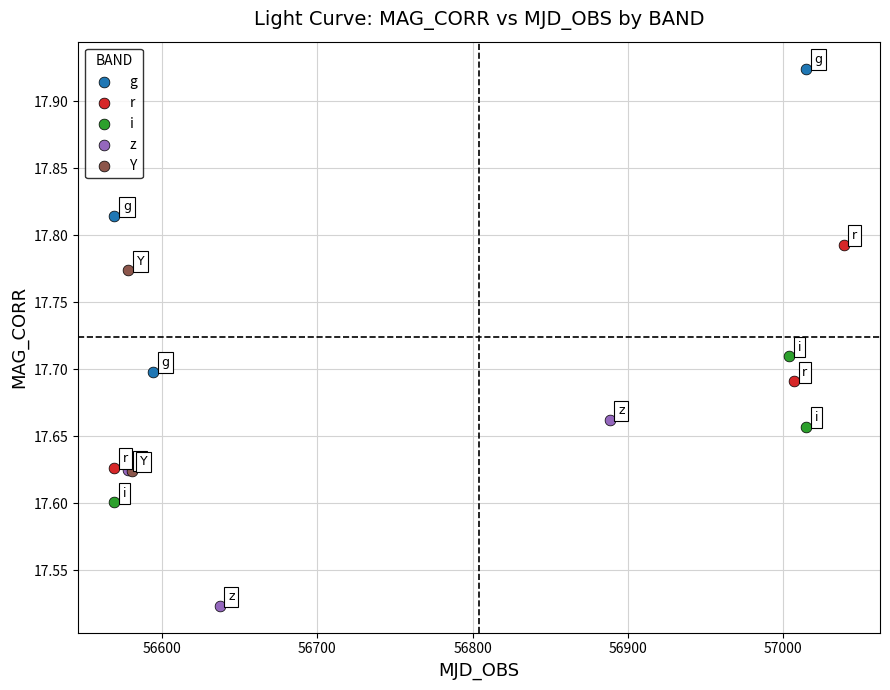

What are all the series names shown in the legend?

g, r, i, z, Y